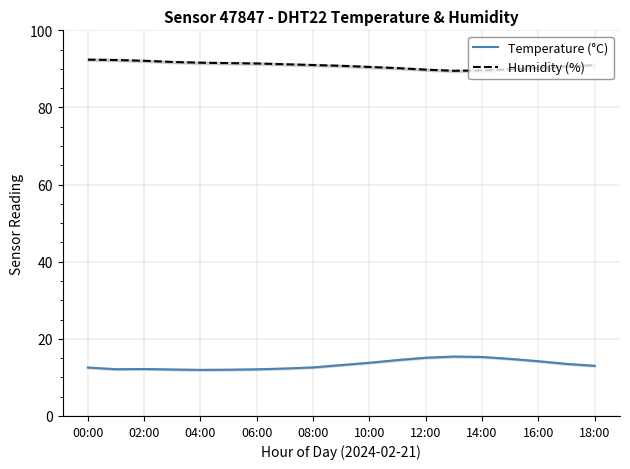

Is it true that Temperature (°C) equals 12.6 at 00:00?

True